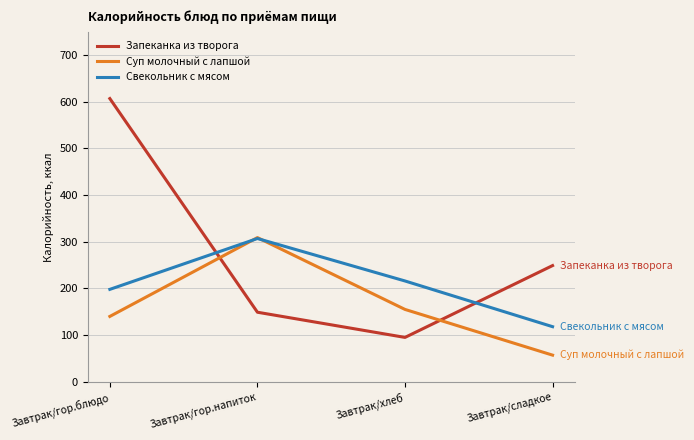

What are all the series names shown in the legend?

Запеканка из творога, Суп молочный с лапшой, Свекольник с мясом